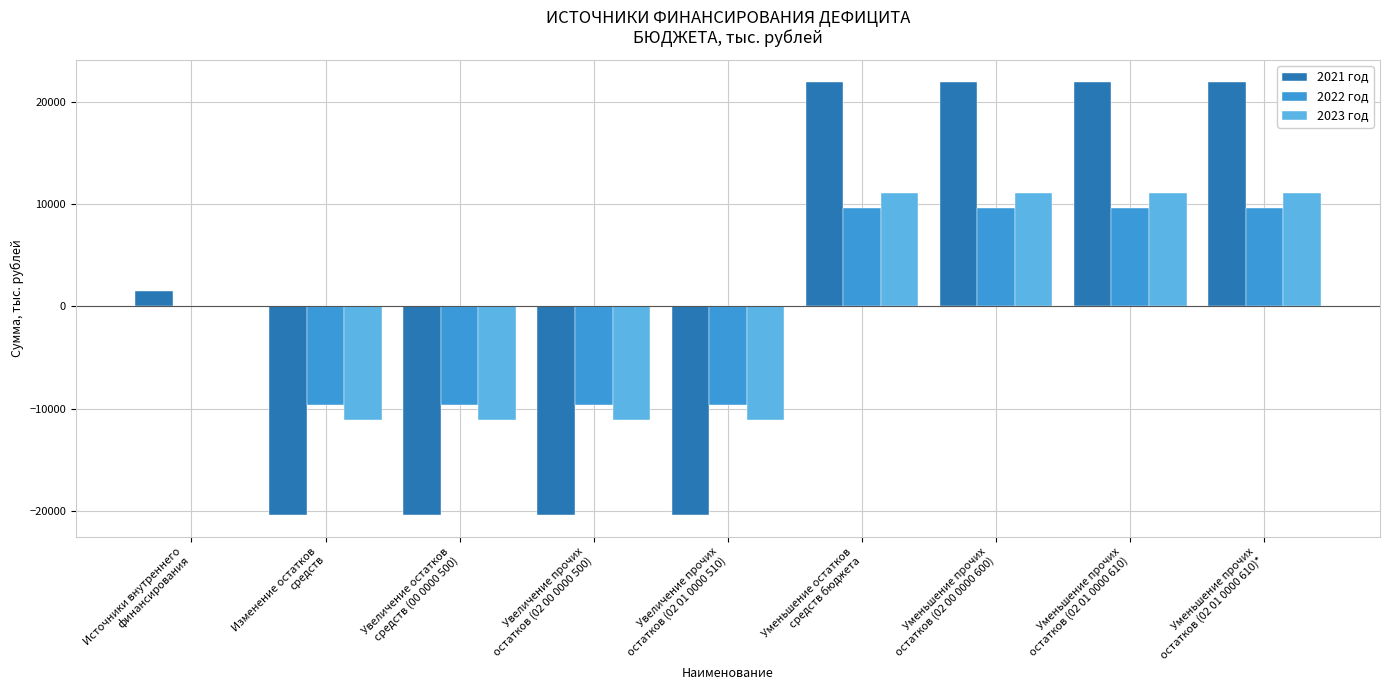

What are all the series names shown in the legend?

2021 год, 2022 год, 2023 год